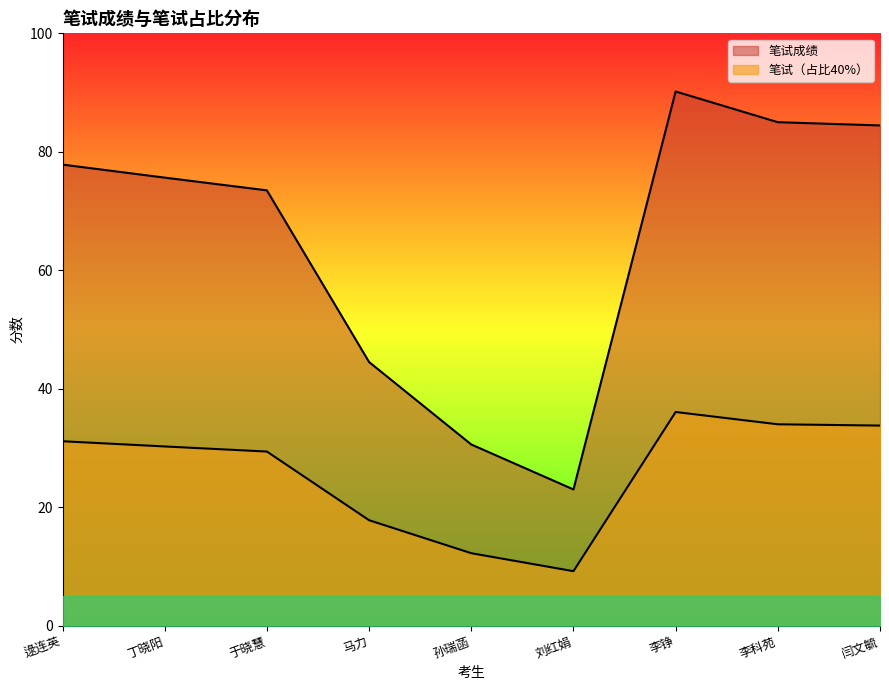

Does the chart display data point markers on the line(s)?

No